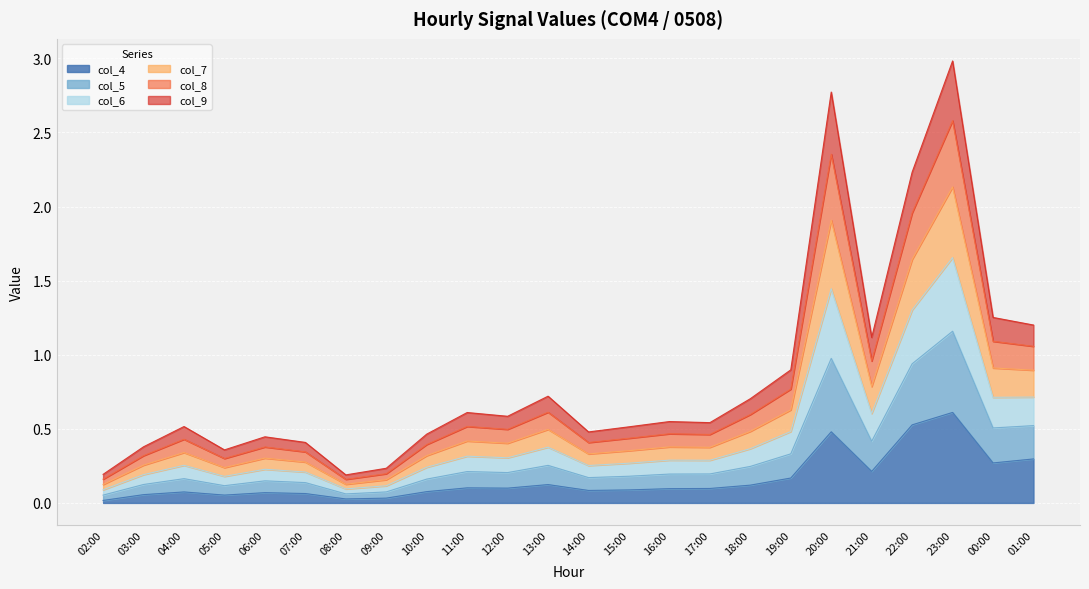

What is the value of the col_8 point at the 7th from the left?

0.1